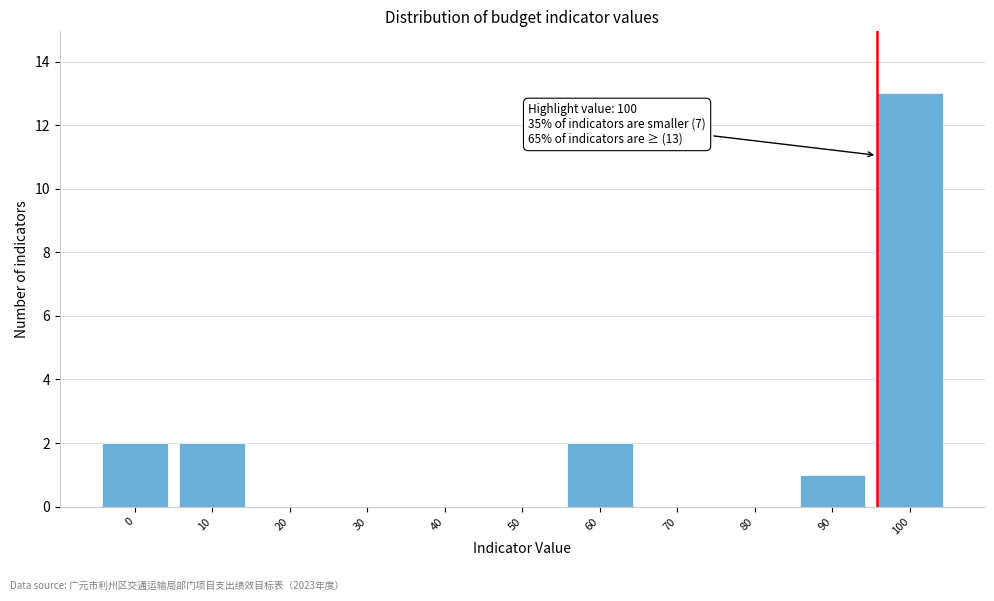

Reading left to right, what are all the values shown in this chart?

0=2	10=2	20=0	30=0	40=0	50=0	60=2	70=0	80=0	90=1	100=13